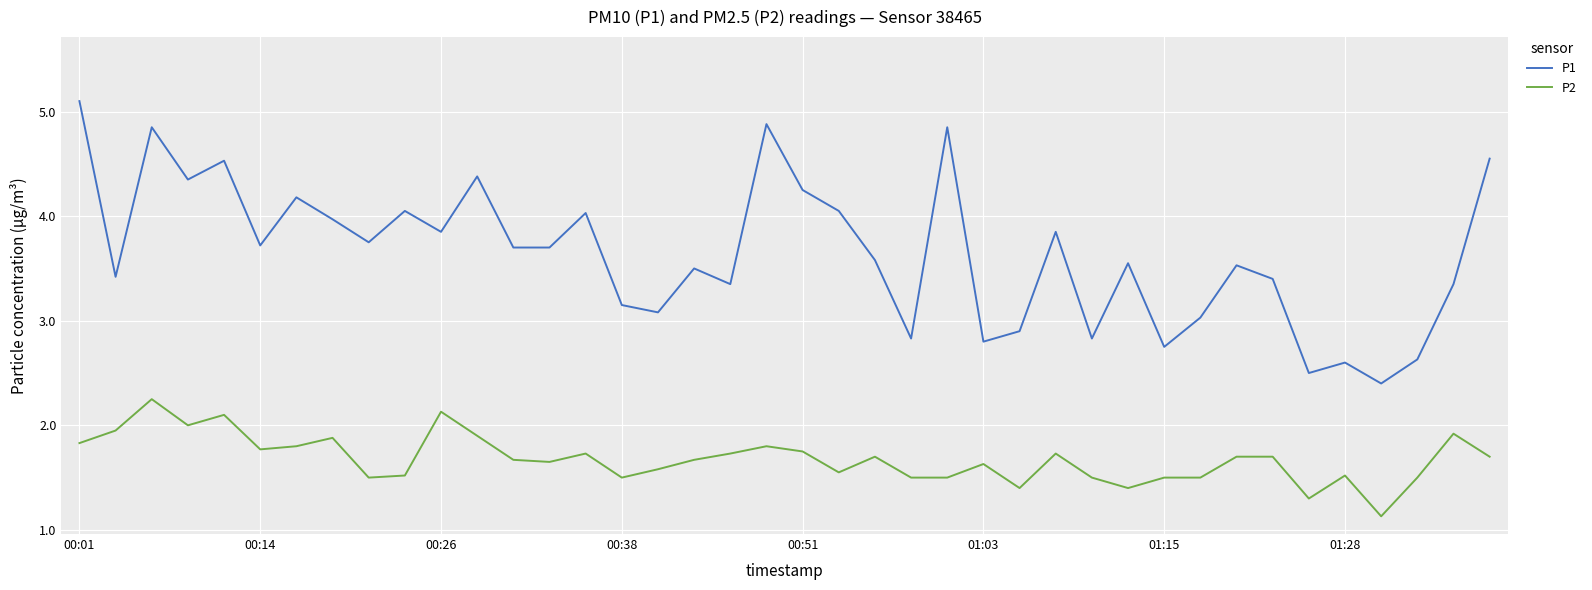

True or false: P2 and P1 intersect in this chart.

False